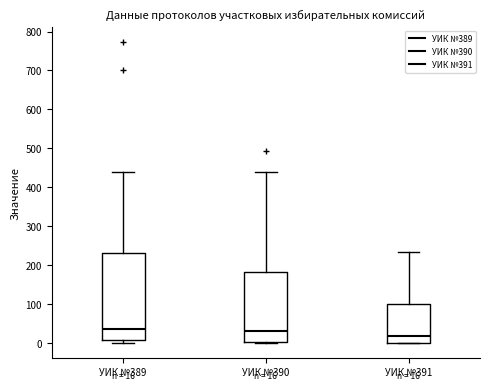

Comparing the boxes themselves (not the whiskers), which one is the tallest?

УИК №389